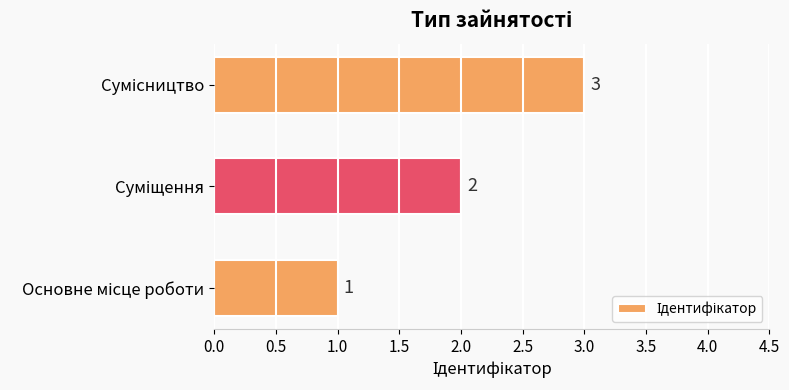

What is the sum of all values?

6